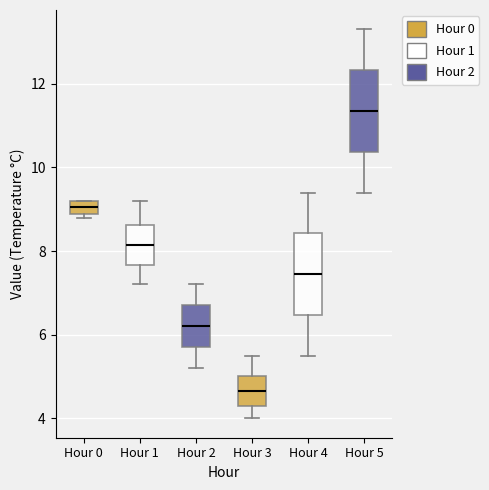

Where does the median line of the box for Hour 3 sit on the y-axis? The values are not printed on the chart, so give them approximately, as read against the axis.

4.6